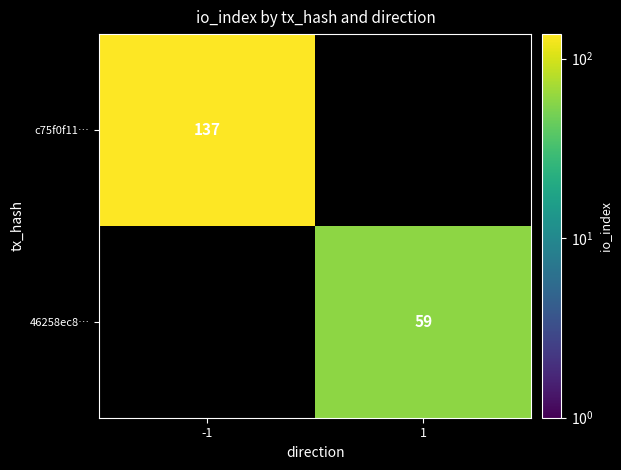

What is the smallest value displayed?

59.0